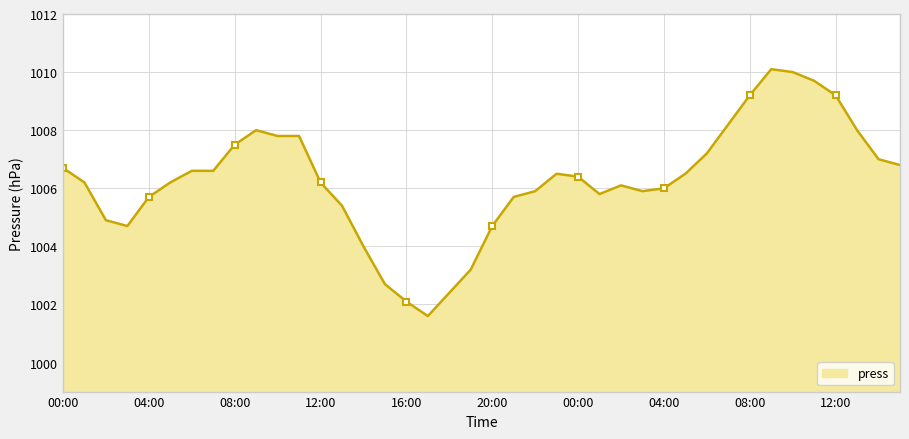

How many points are lower than both their immediate neighbors (excluding endpoints)?

4